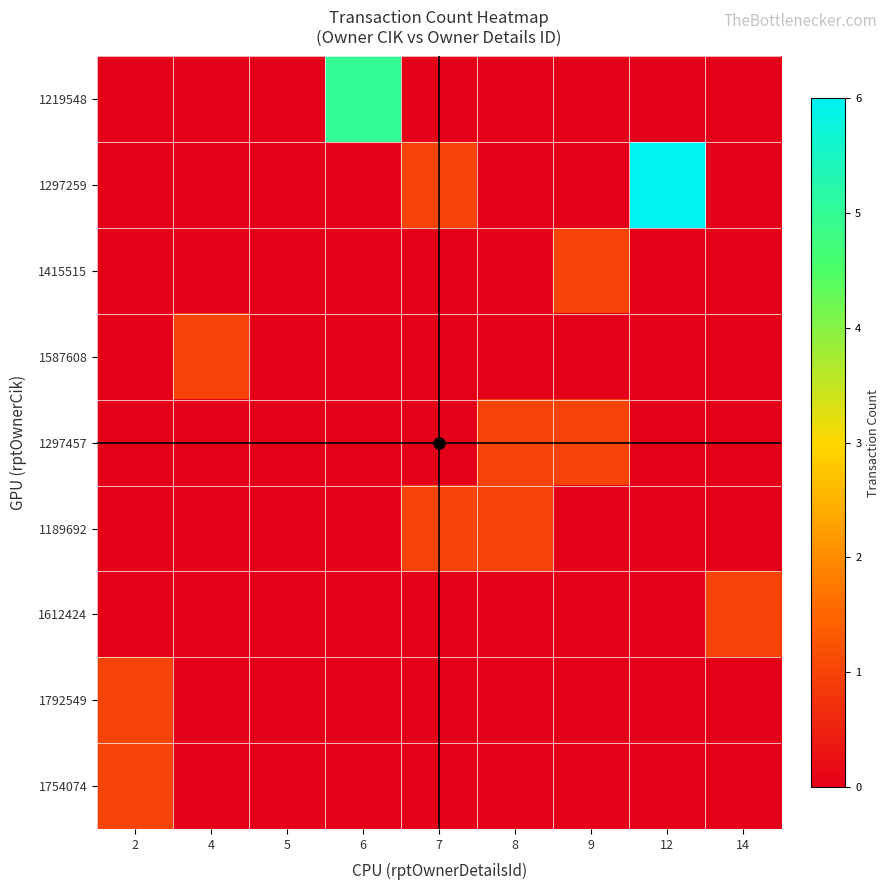

Which series has the largest total across all categories?

1297259